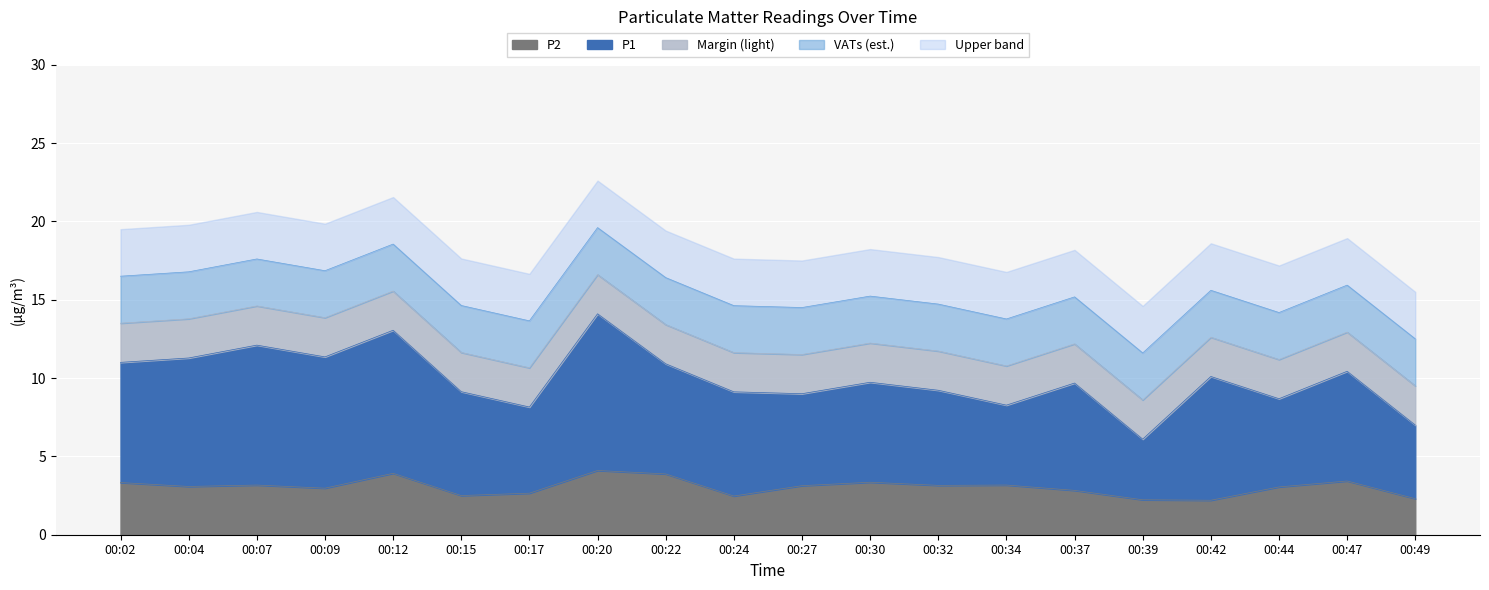

What is the average value?

3.0